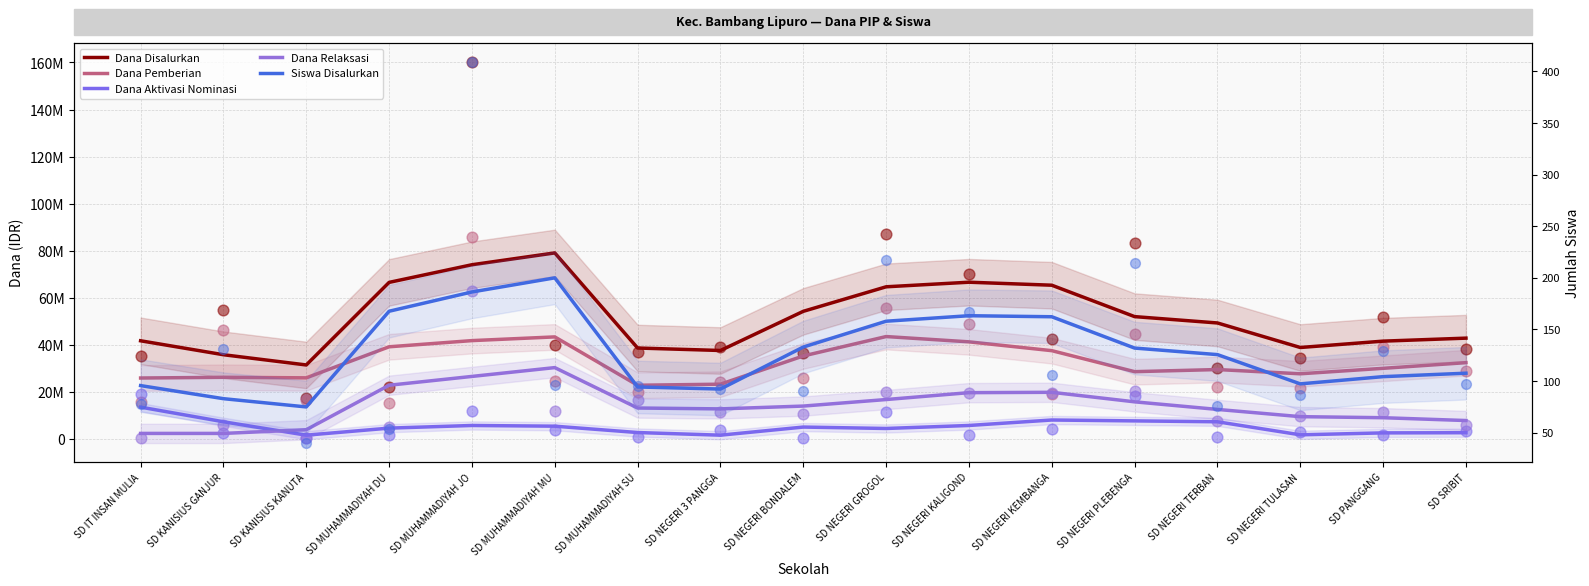

Which series contains the highest Y value?

Dana Disalurkan